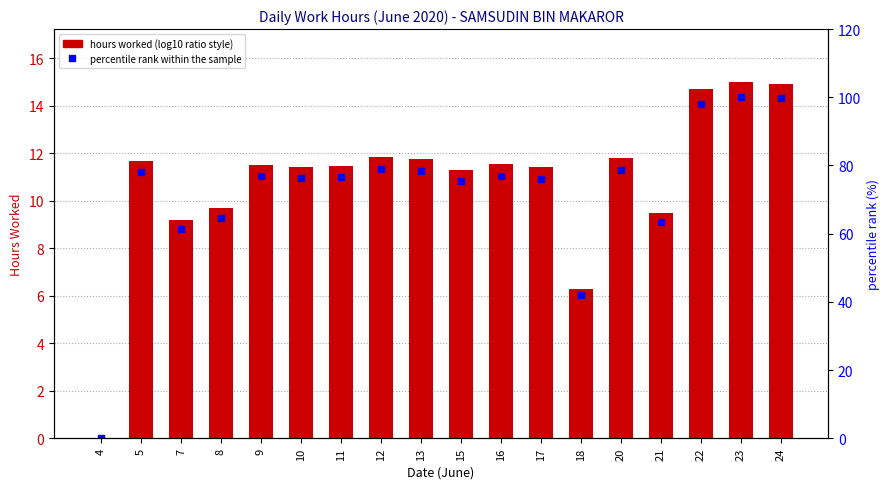

Reading left to right, extract all data points from this chart.

Low (hours worked): 4=0.0	5=11.7	7=9.2	8=9.7	9=11.5	10=11.4	11=11.5	12=11.8	13=11.7	15=11.3	16=11.5	17=11.4	18=6.3	20=11.8	21=9.5	22=14.7	23=15.0	24=14.9
percentile rank within the sample: 4=0.0	5=78.0	7=61.4	8=64.6	9=76.9	10=76.2	11=76.6	12=78.9	13=78.4	15=75.5	16=77.0	17=76.1	18=41.9	20=78.7	21=63.4	22=98.1	23=100.0	24=99.7